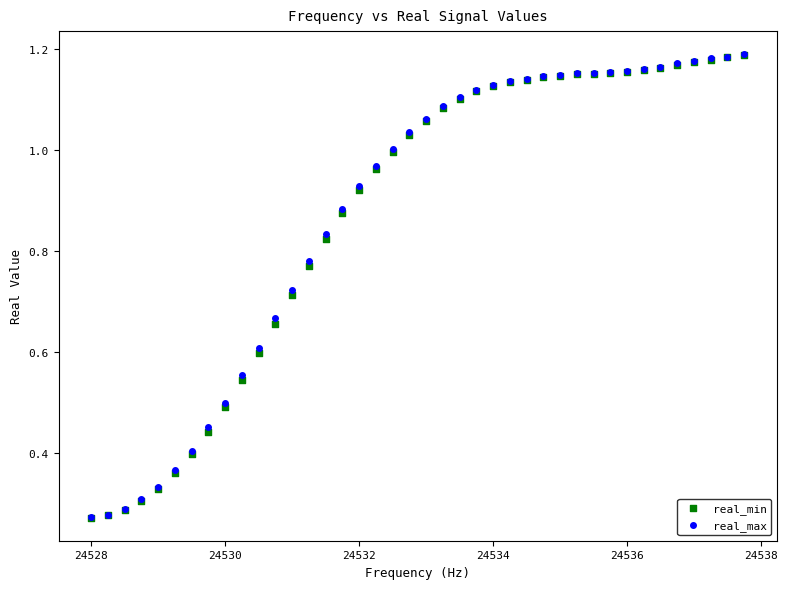

What are all the series names shown in the legend?

real_min, real_max